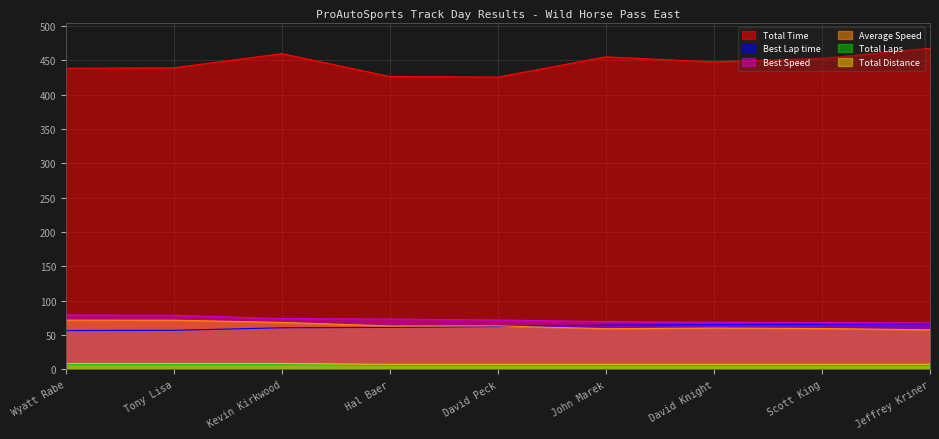

True or false: Total Time and Average Speed cross at least once.

False